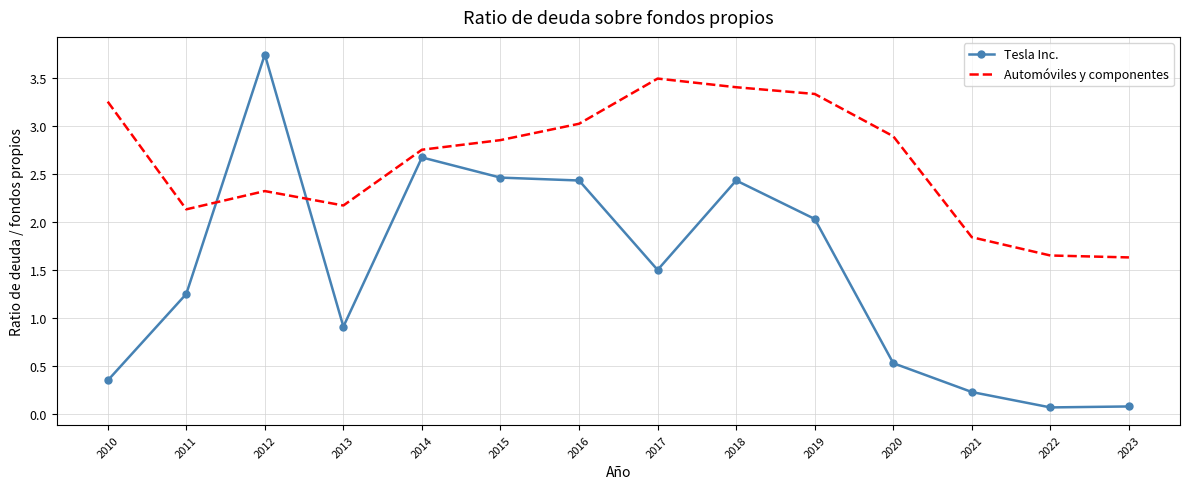

Is the value of Automóviles y componentes at 2017 greater than the value of Tesla Inc. at 2011?

Yes